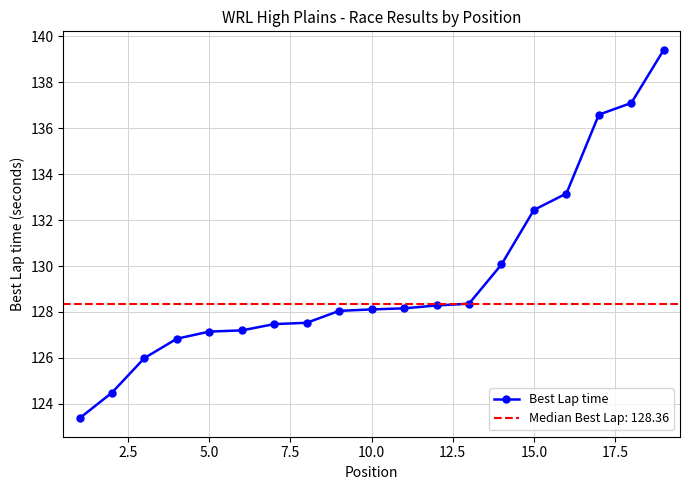

The value of Best Lap time at 10.0 is 82.7. True or false?

False